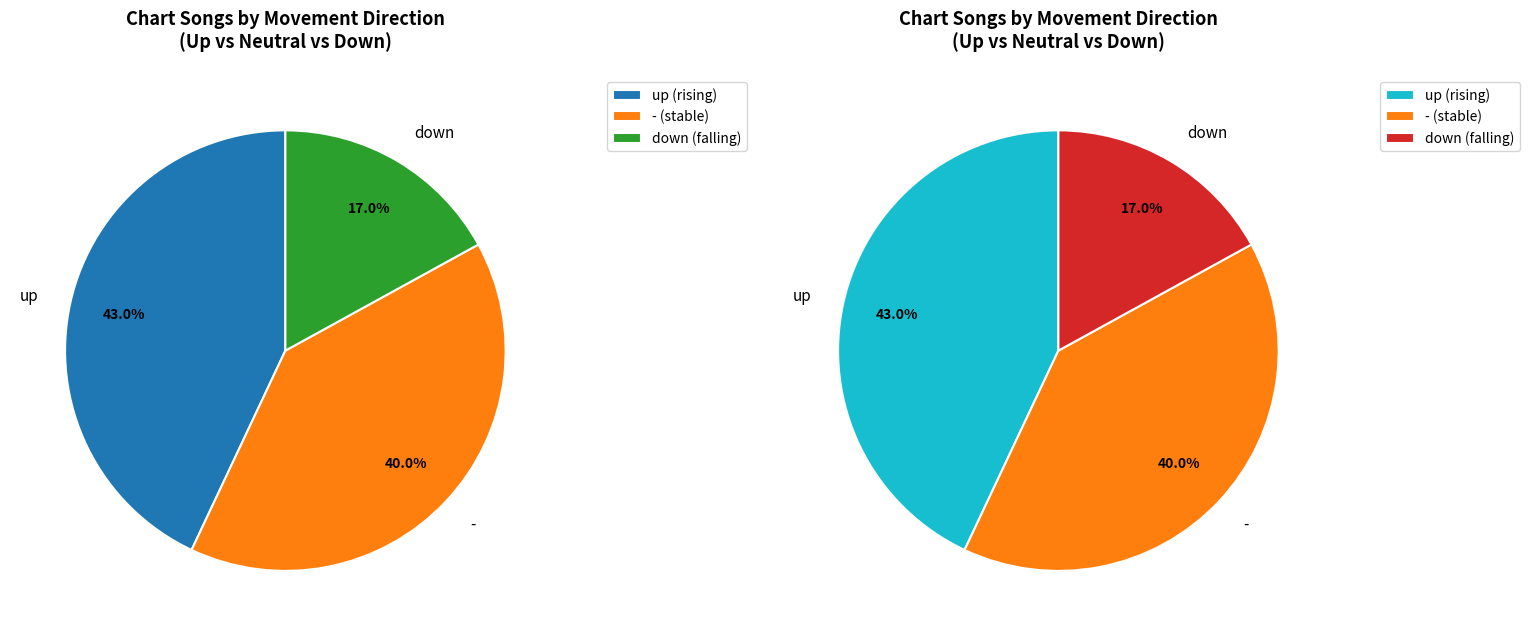

Does down represent more than half of the total?

No